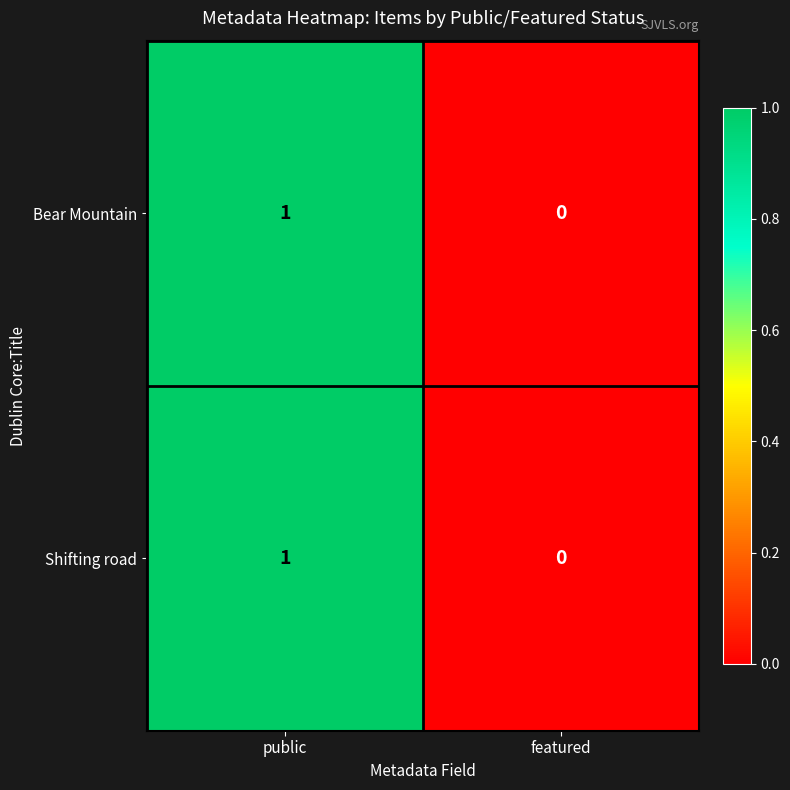

The Bear Mountain series shows 0 at public. True or false?

False